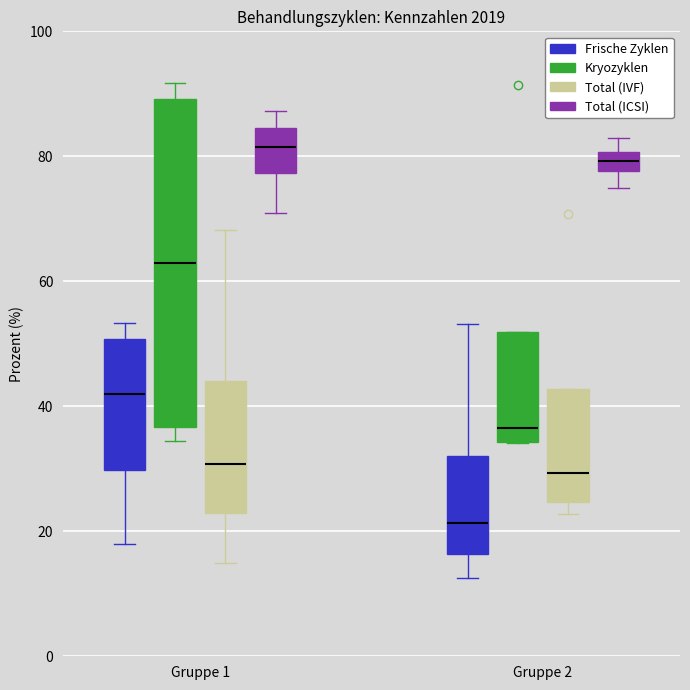

Which box has the highest median line?

Gruppe 1 (Total (ICSI))